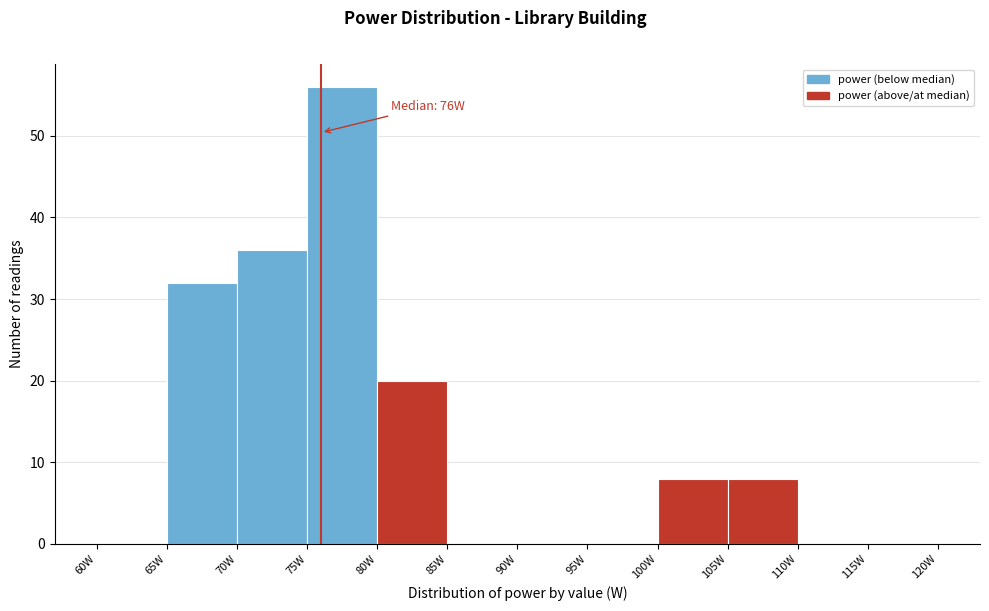

Which range on the x-axis has the tallest bar?

75 to 80